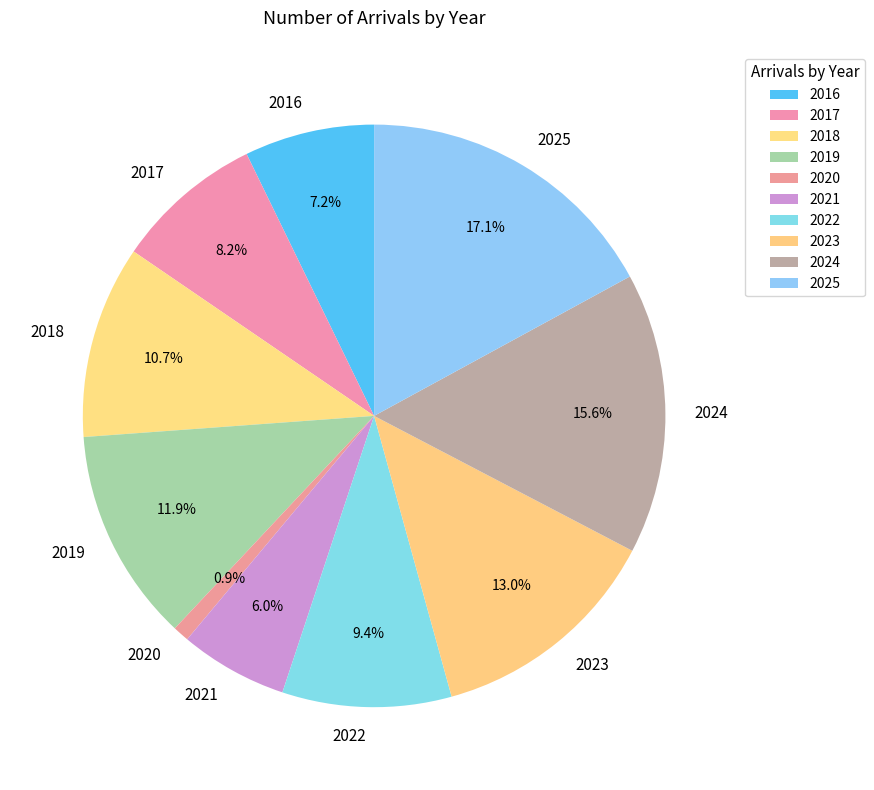

To the nearest percent, what percentage of the pie is 2019?

12%